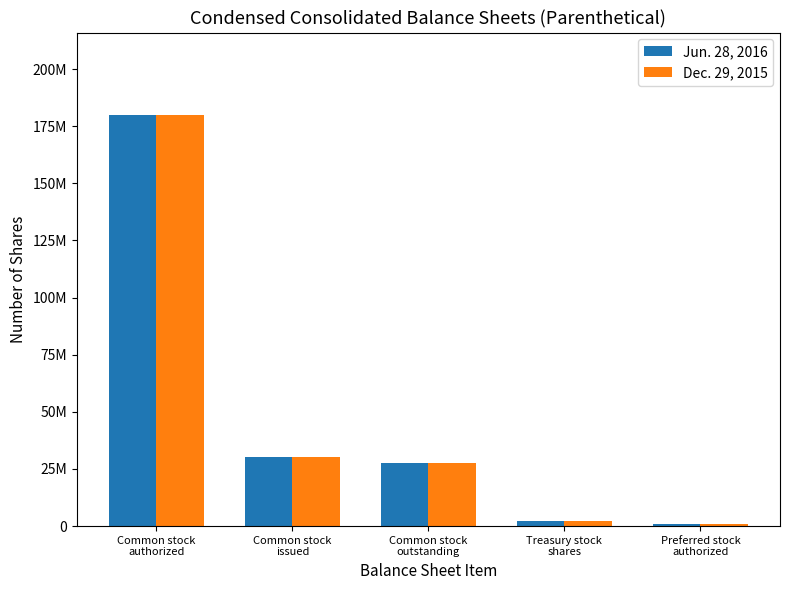

True or false: Jun. 28, 2016 has a value of 1000000 at Preferred stock
authorized.

True